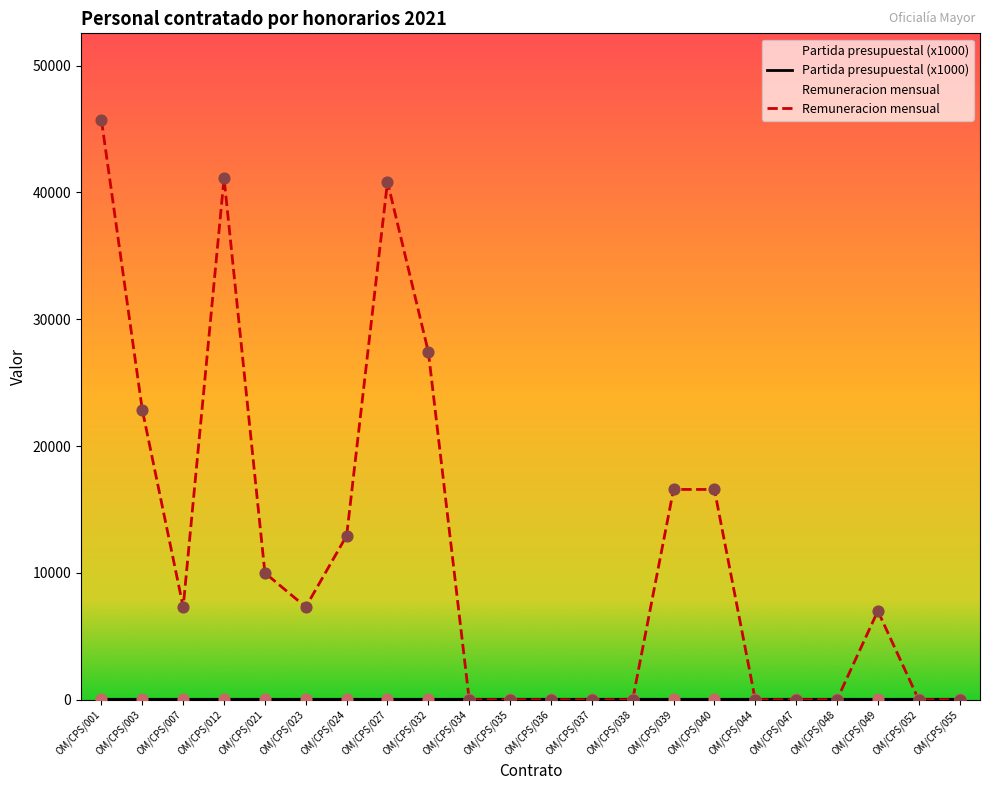

What is the total value across all series at OM/CPS/032?

27447.1